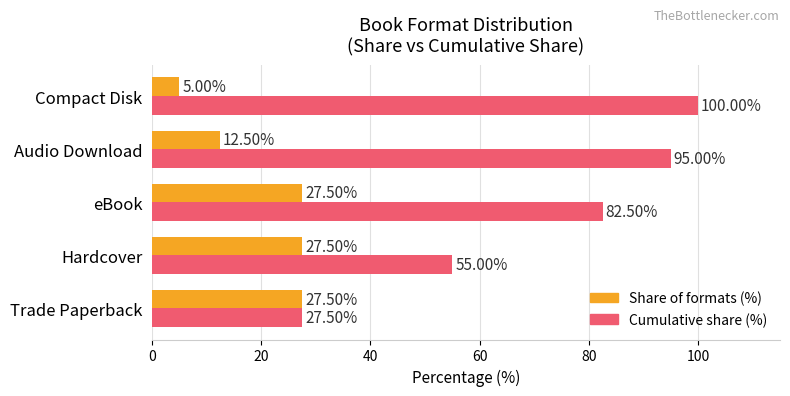

What are all the series names shown in the legend?

Share of formats (%), Cumulative share (%)